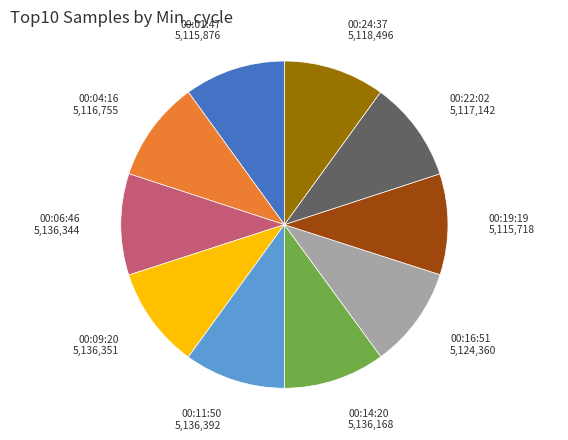

Is there any slice that represents more than half of the pie?

No